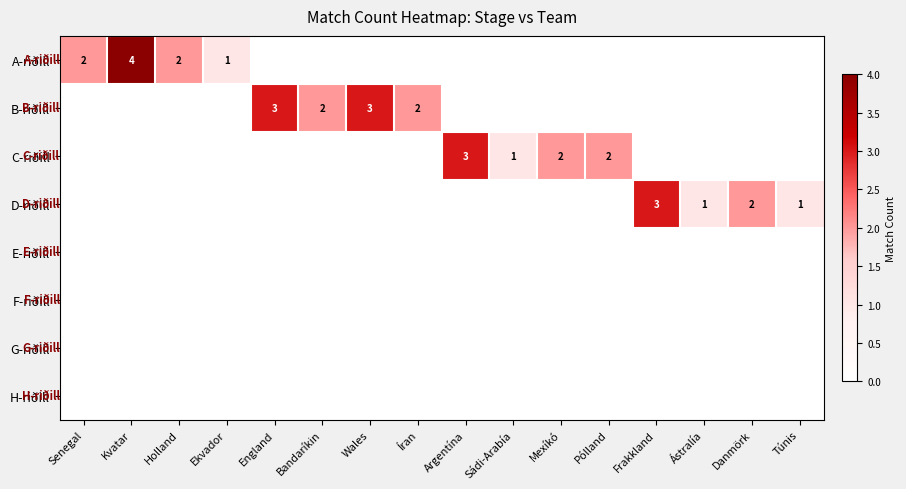

Which series changed the most between England and Túnis?

B-riðill